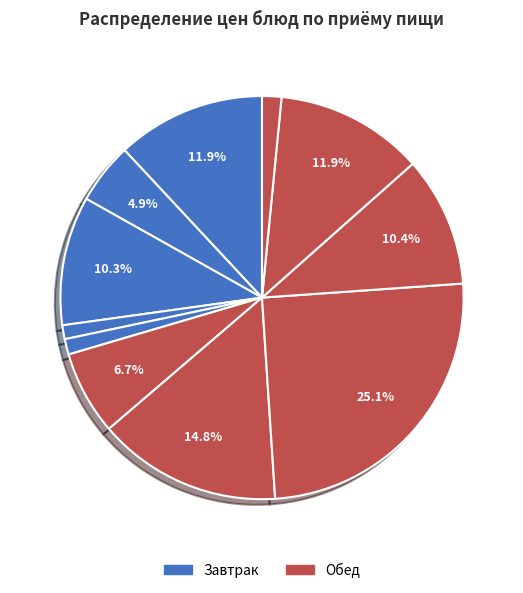

Is there a majority slice in this chart?

No